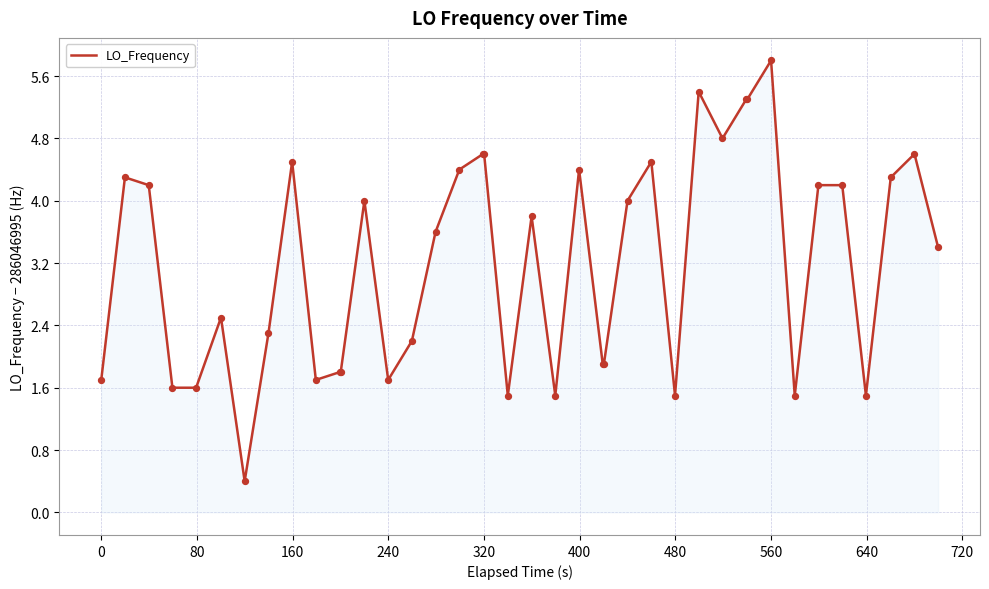

What is the difference between the maximum and minimum values?

5.4